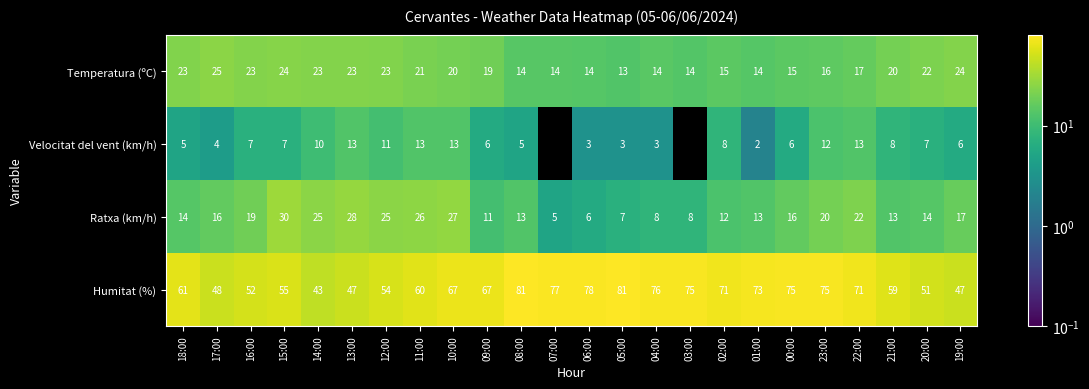

What is the difference between the Temperatura (ºC) values at 01:00 and 15:00?

10